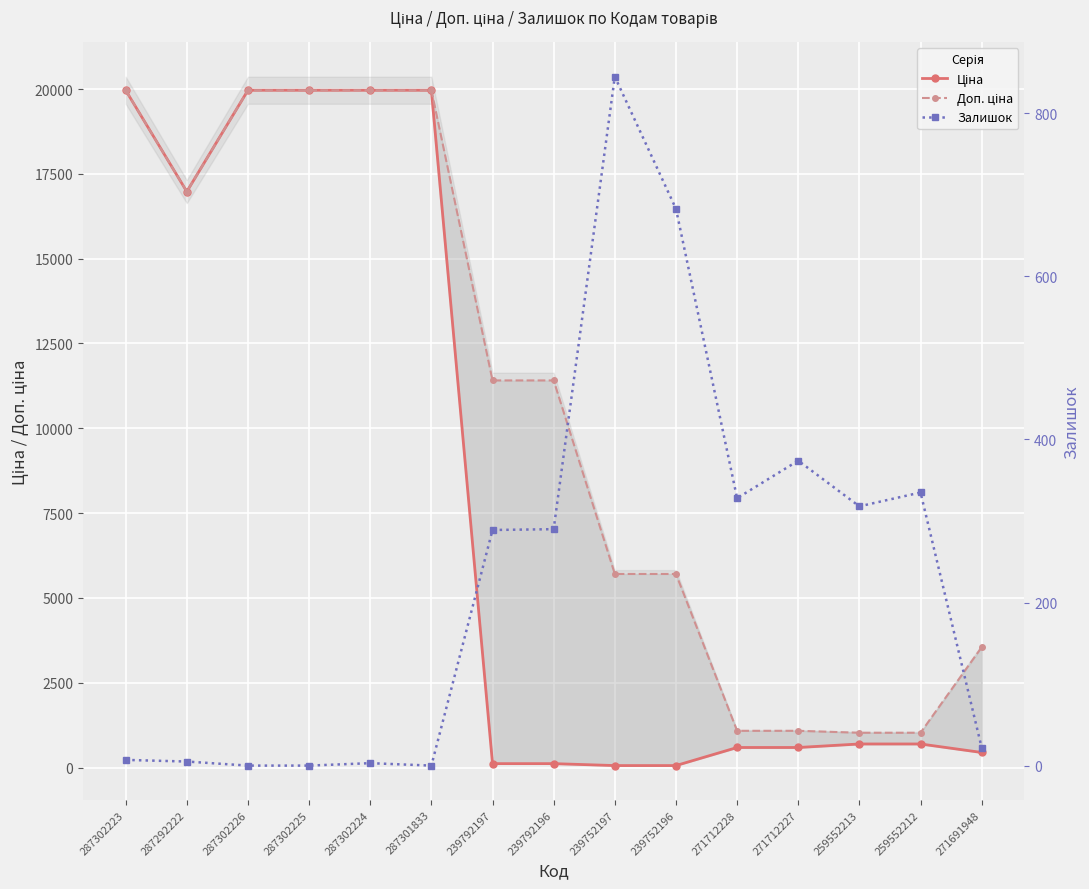

At which category is the sum across all series the highest?

287302223